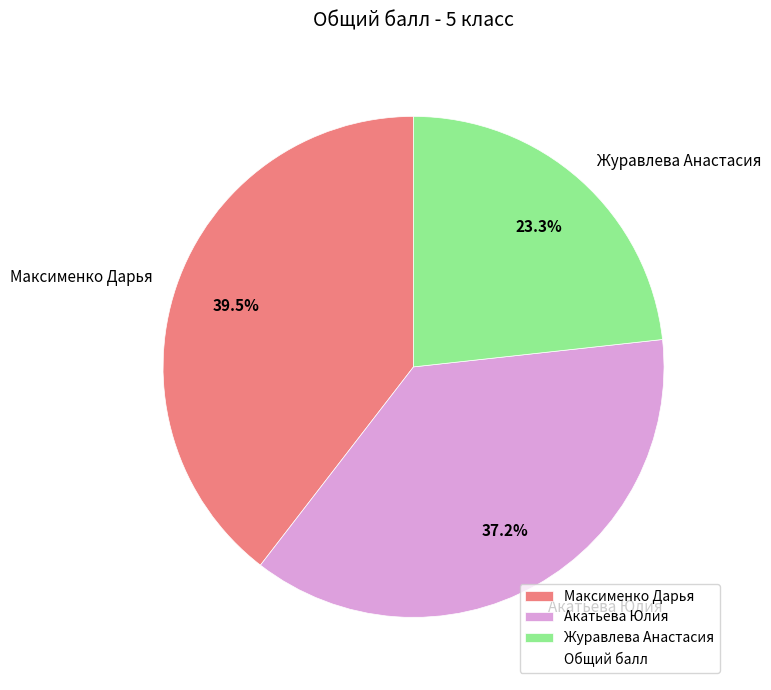

True or false: Акатьева Юлия accounts for 23% of the total.

False